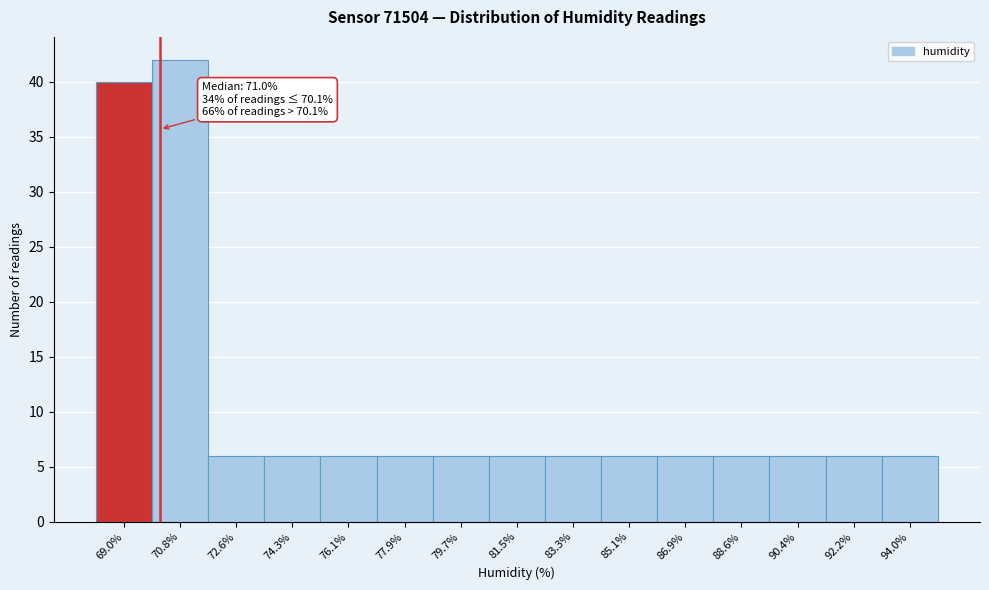

Over which range of the x-axis is the bar tallest?

69.8 to 71.6